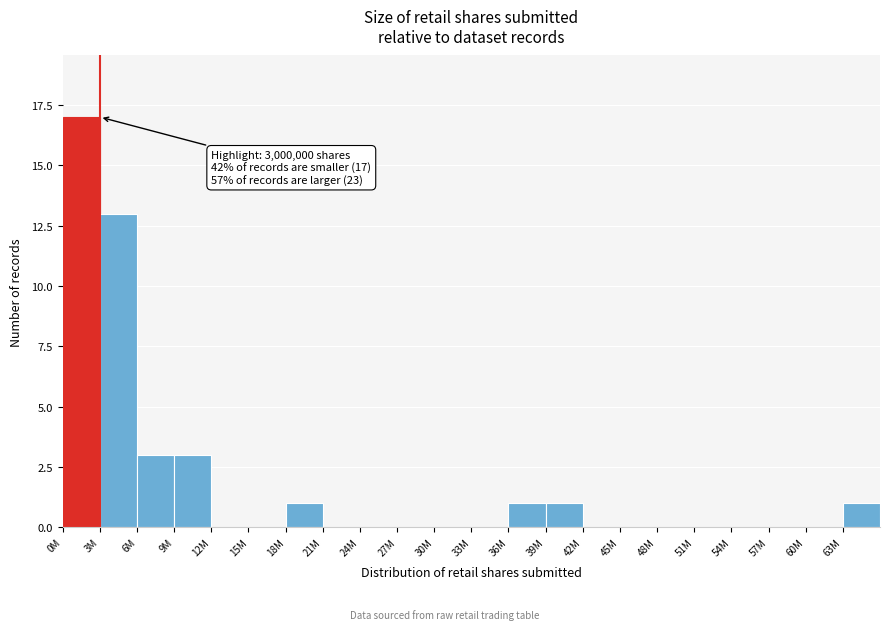

Reading left to right, list all the values displayed in this chart.

0M=17	3M=13	6M=3	9M=3	12M=0	15M=0	18M=1	21M=0	24M=0	27M=0	30M=0	33M=0	36M=1	39M=1	42M=0	45M=0	48M=0	51M=0	54M=0	57M=0	60M=0	63M=1